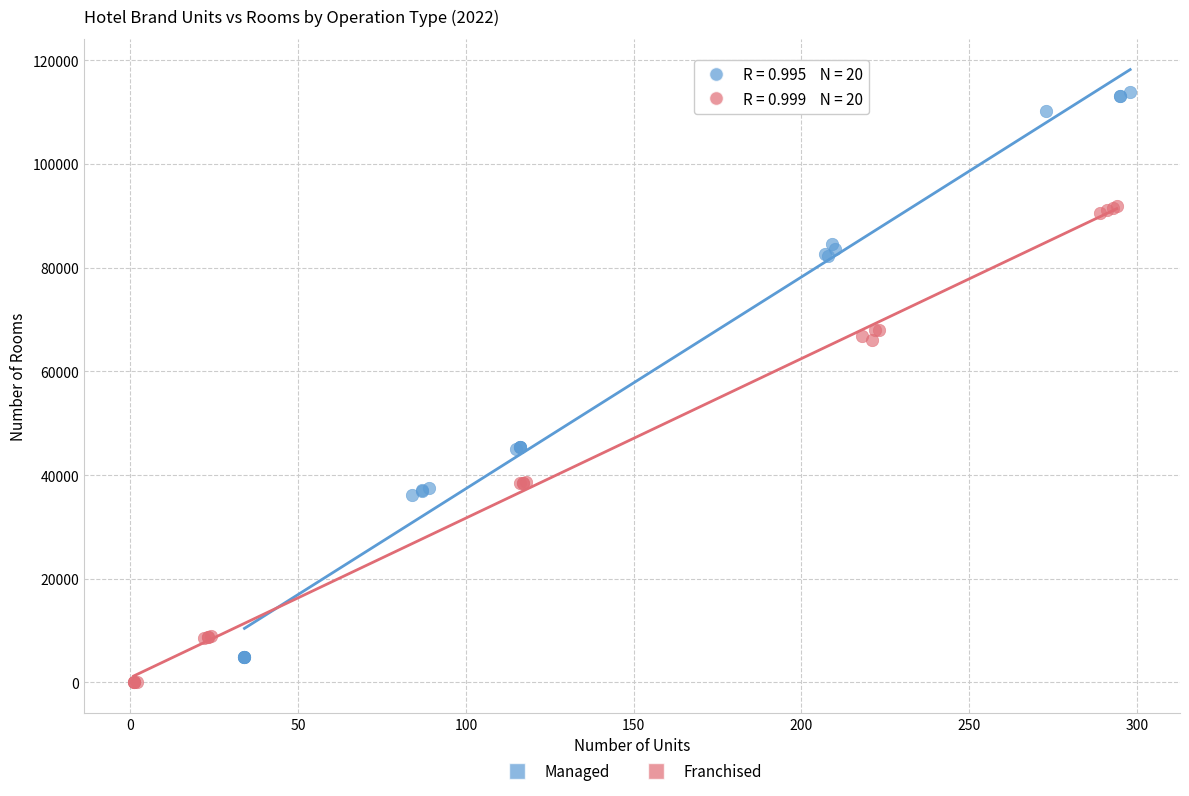

Which series has the largest Y range (max minus min)?

Managed